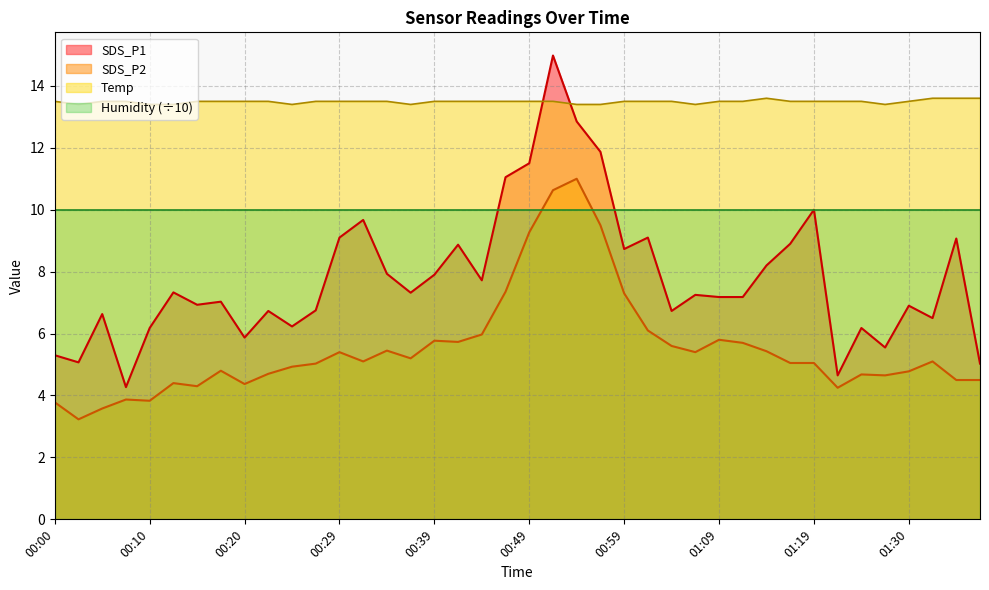

Rank the categories by SDS_P1 value from lowest to highest.

00:08, 01:22, 01:37, 00:03, 00:00, 01:27, 00:20, 00:10, 01:25, 00:25, 01:32, 00:05, 00:22, 01:03, 00:27, 01:30, 00:15, 00:17, 01:09, 01:11, 01:06, 00:37, 00:12, 00:44, 00:39, 00:34, 01:14, 00:59, 00:42, 01:16, 01:35, 00:29, 01:01, 00:32, 01:19, 00:46, 00:49, 00:56, 00:54, 00:51